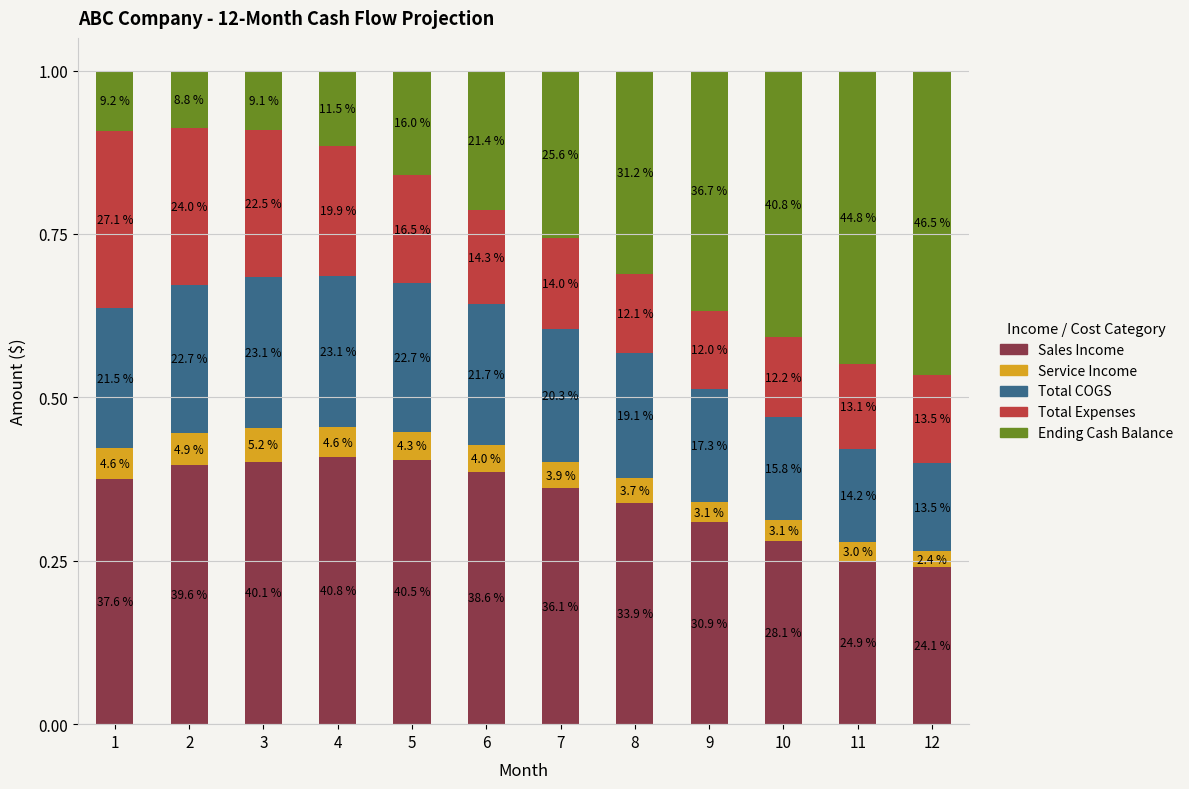

What is the difference between the second highest and minimum values in the Ending Cash Balance series?

0.4